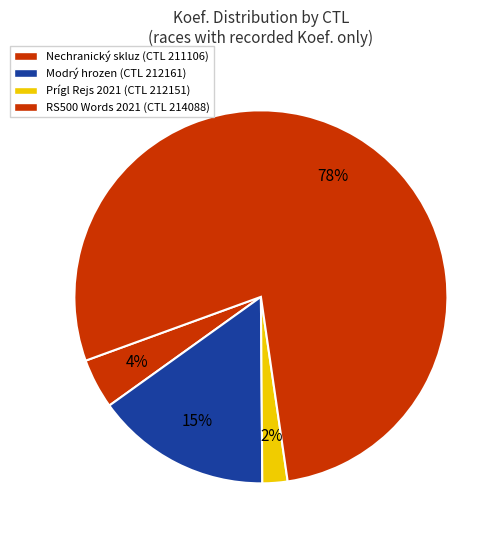

Count the number of slices in the pie.

4